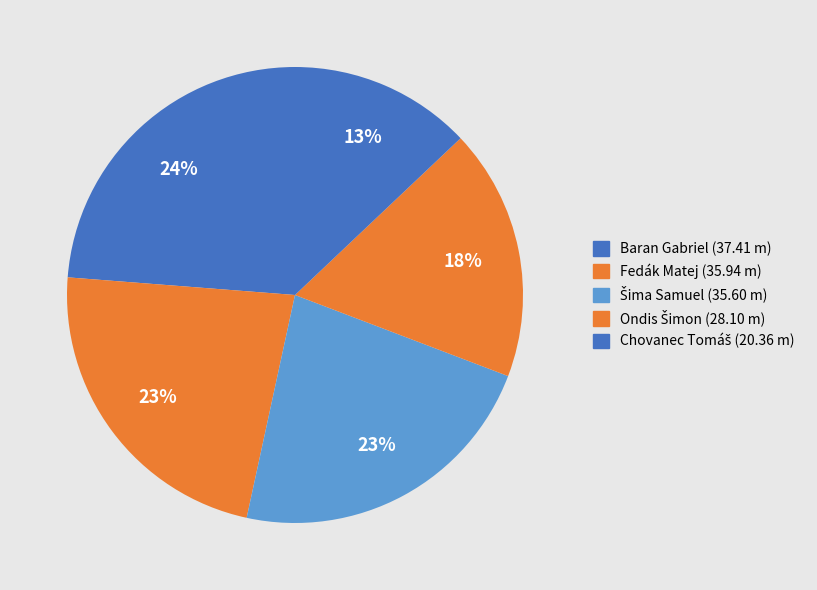

Which slice is the largest?

Baran Gabriel